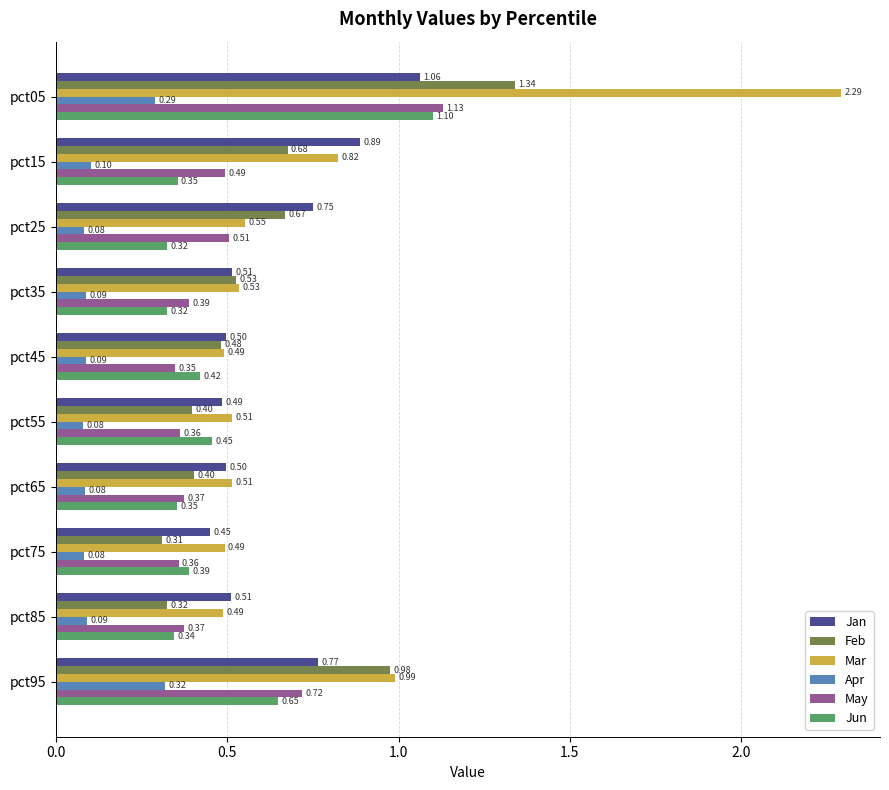

What is the difference between the highest and lowest values at pct55?

0.4